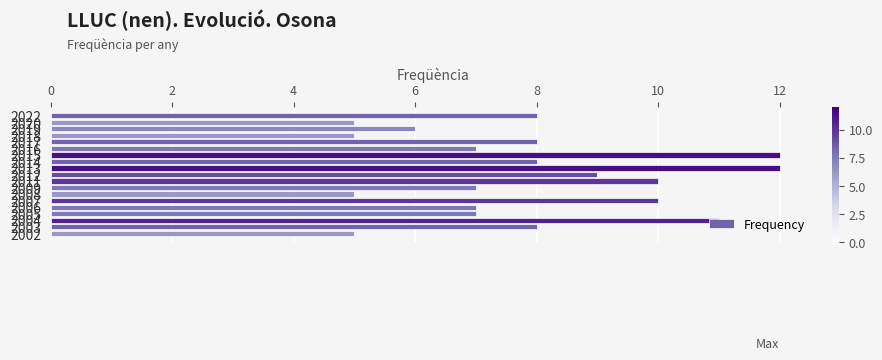

What is the minimum value shown in the chart?

5